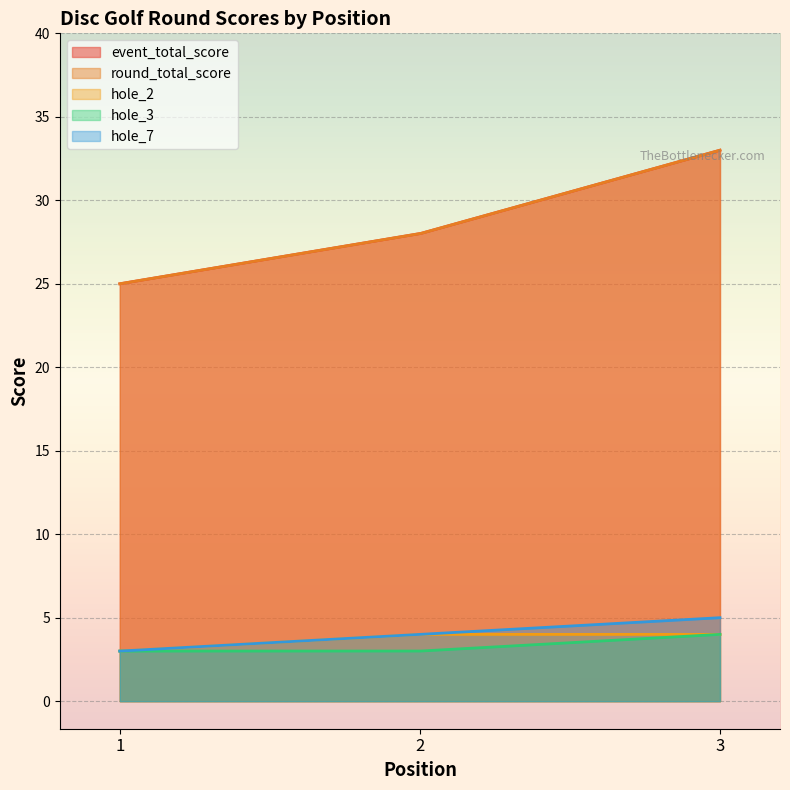

What is the smallest value displayed?

3